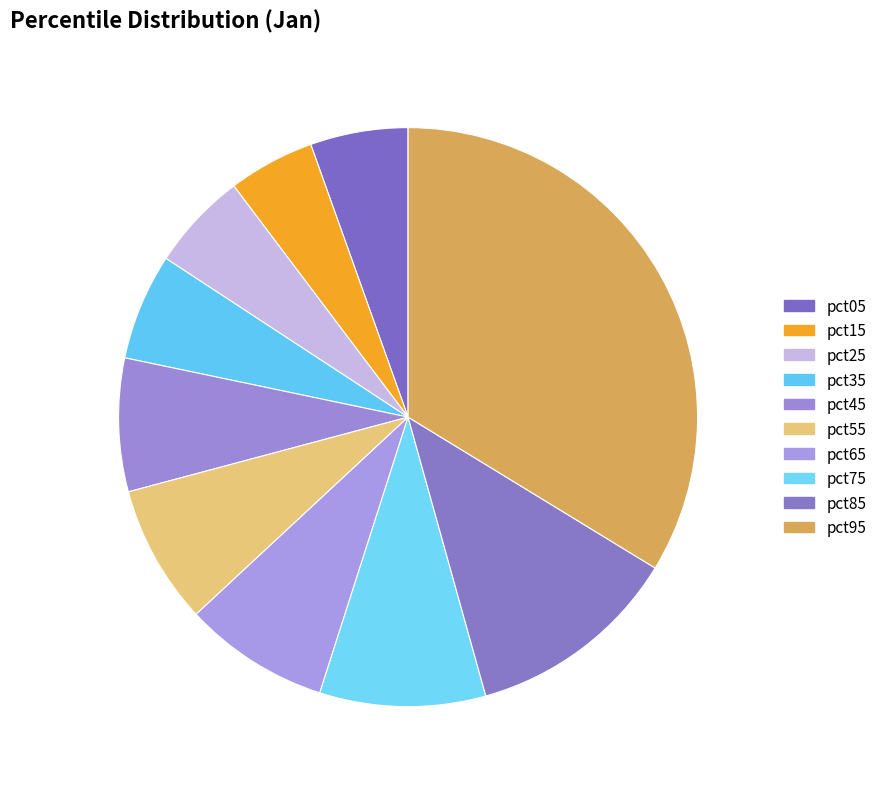

How many segments does this pie chart have?

10